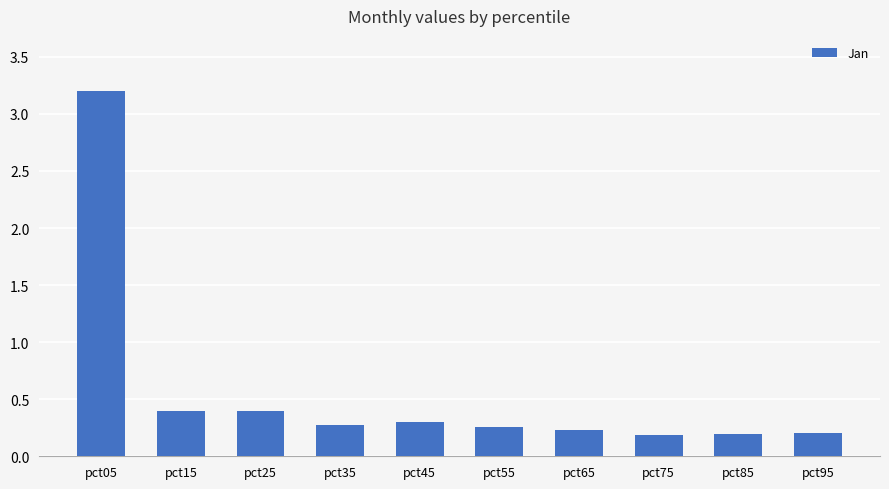

What is the difference between the values at pct65 and pct25?

0.2